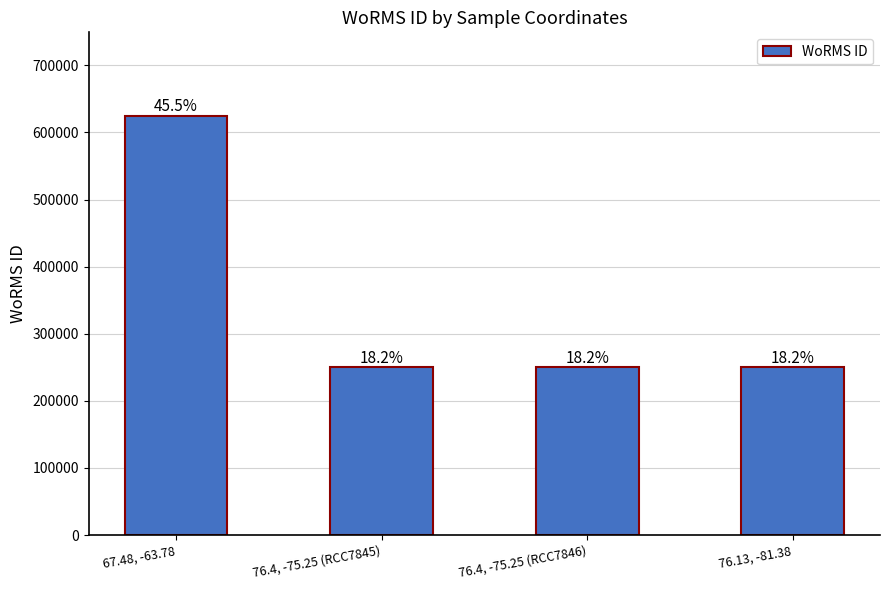

What is the difference between the maximum and minimum values?

374538